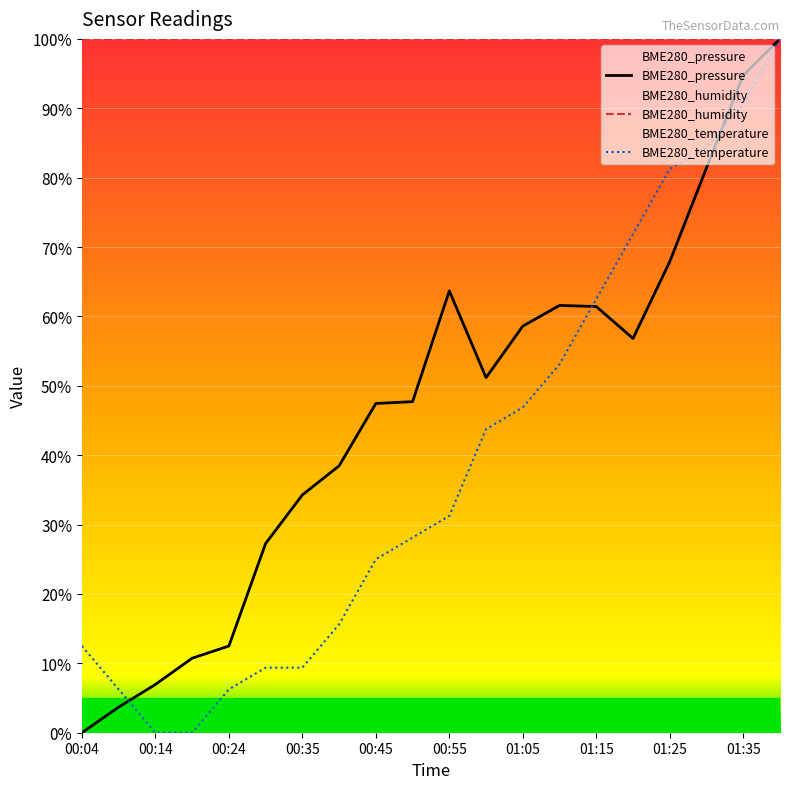

Between 00:24 and 00:55, which series saw the biggest shift?

BME280_pressure